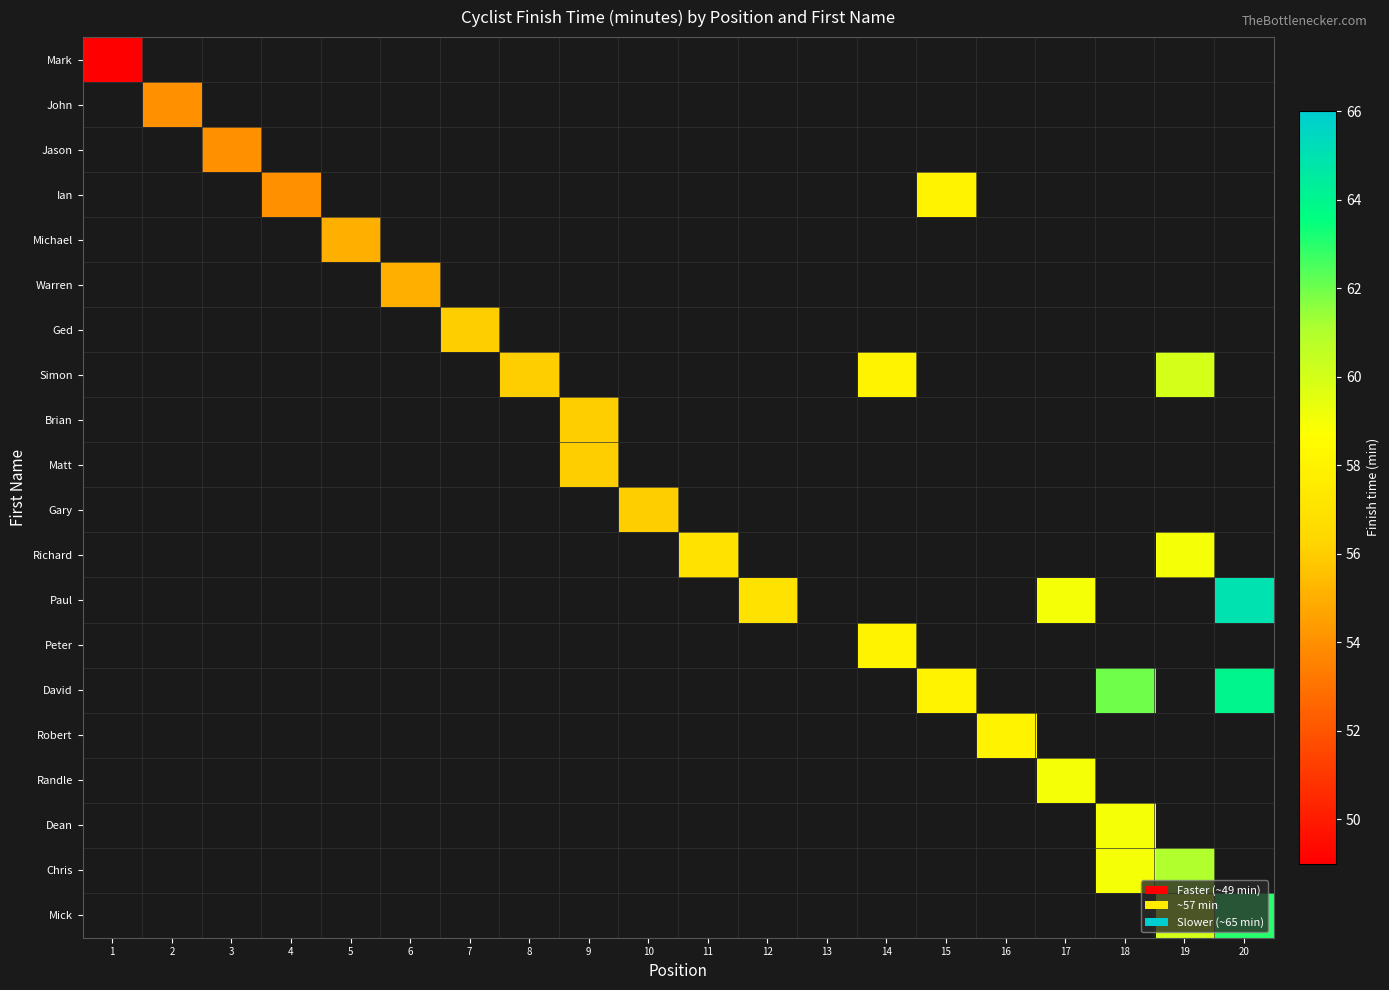

What is the maximum value shown in the chart?

65.0